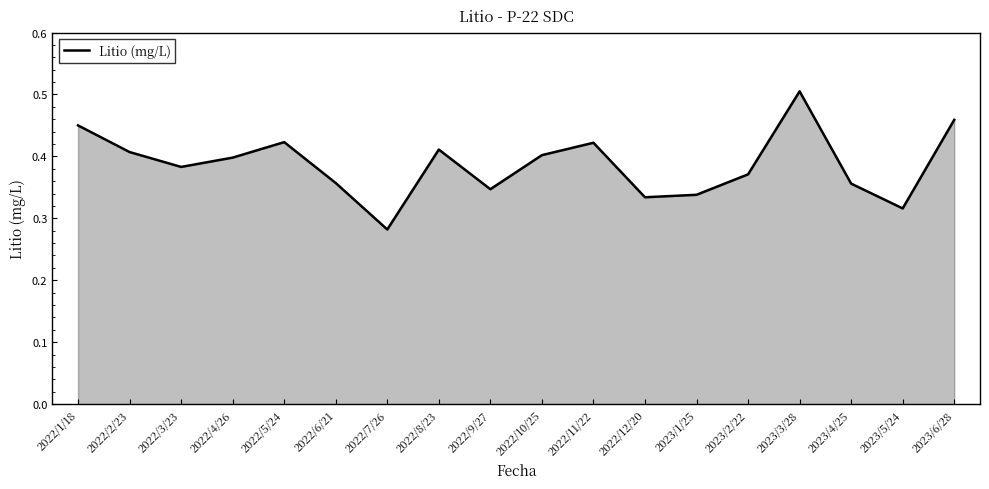

Does the chart display data point markers on the line(s)?

No